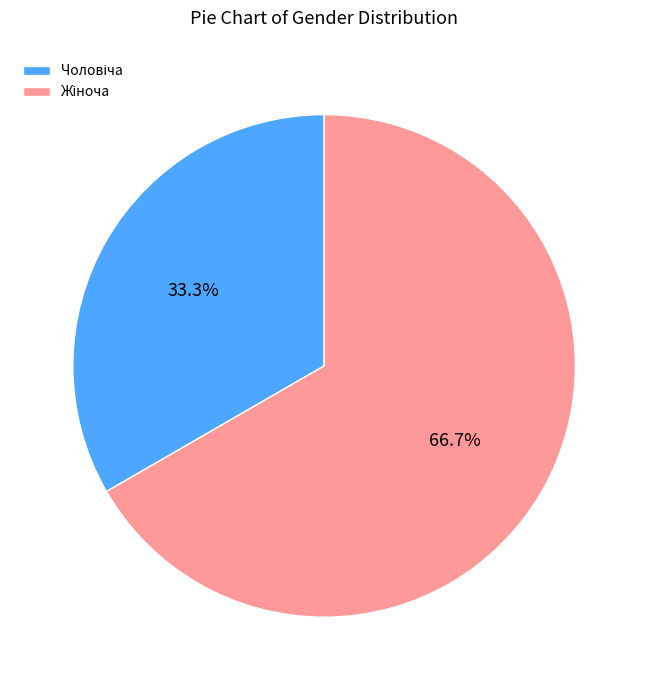

Is there any slice that represents more than half of the pie?

Yes